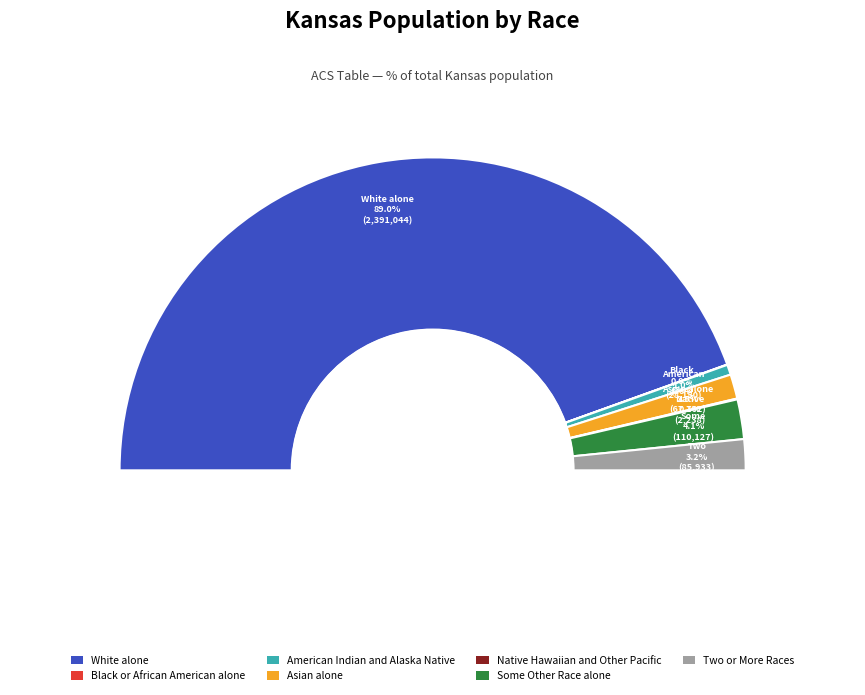

Rank the categories by value from highest to lowest.

White alone, Some Other Race alone, Two or More Races, Asian alone, American Indian and Alaska Native, Native Hawaiian and Other Pacific, Black or African American alone